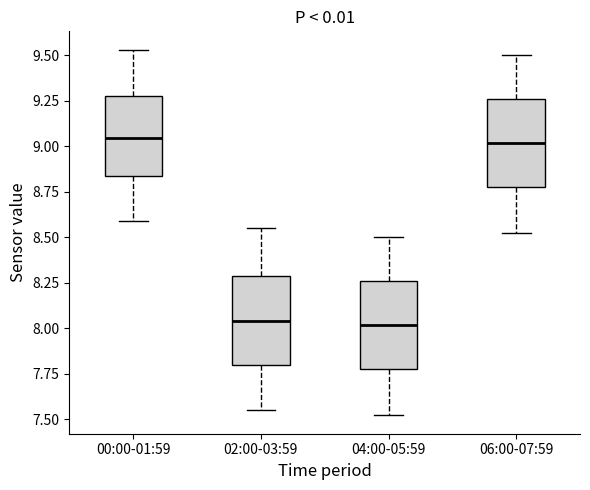

Where is the upper edge of the box for 00:00-01:59 on the y-axis? The values are not printed on the chart, so give them approximately, as read against the axis.

9.25